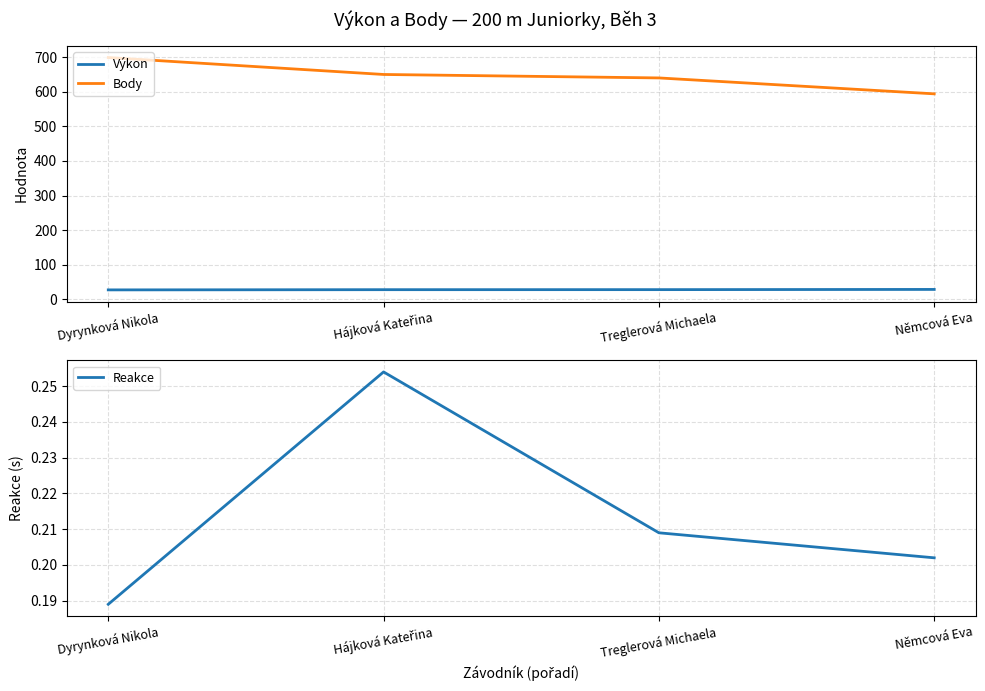

What is the total value across all series at Němcová Eva?

622.7